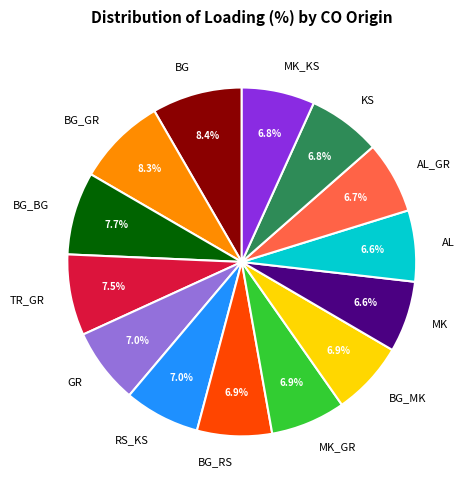

To the nearest percent, what is the difference between the BG_GR and BG_MK slice percentages?

1%